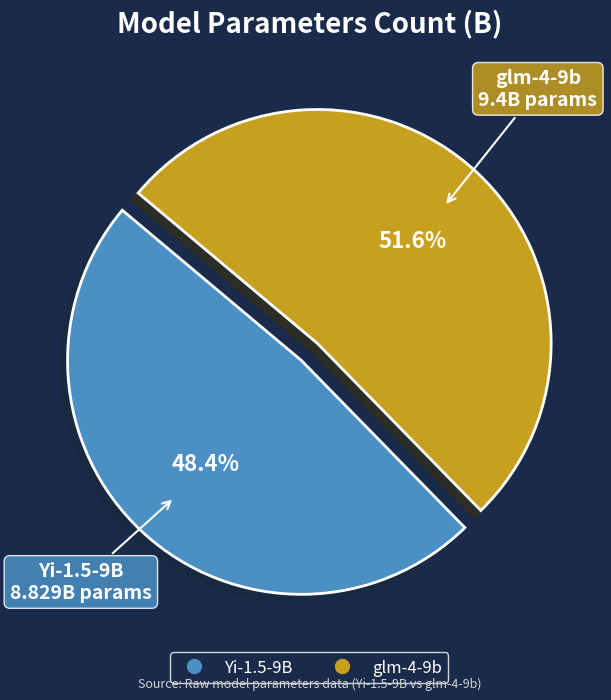

Which has a higher value, Yi-1.5-9B or glm-4-9b?

glm-4-9b